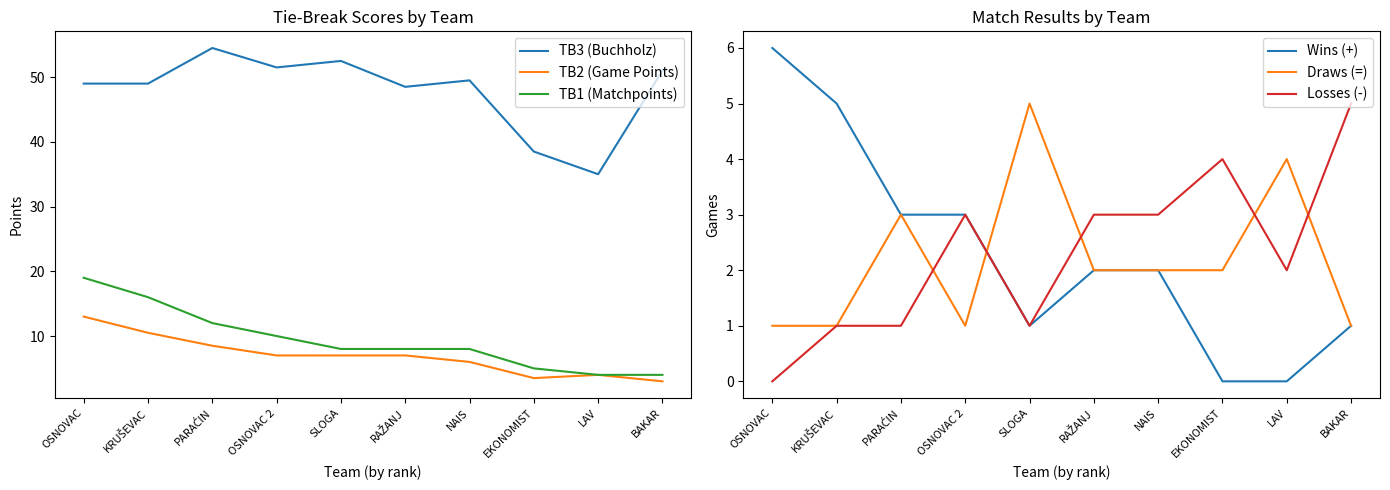

What are all the series names shown in the legend?

TB3 (Buchholz), TB2 (Game Points), TB1 (Matchpoints), Wins (+), Draws (=), Losses (-)